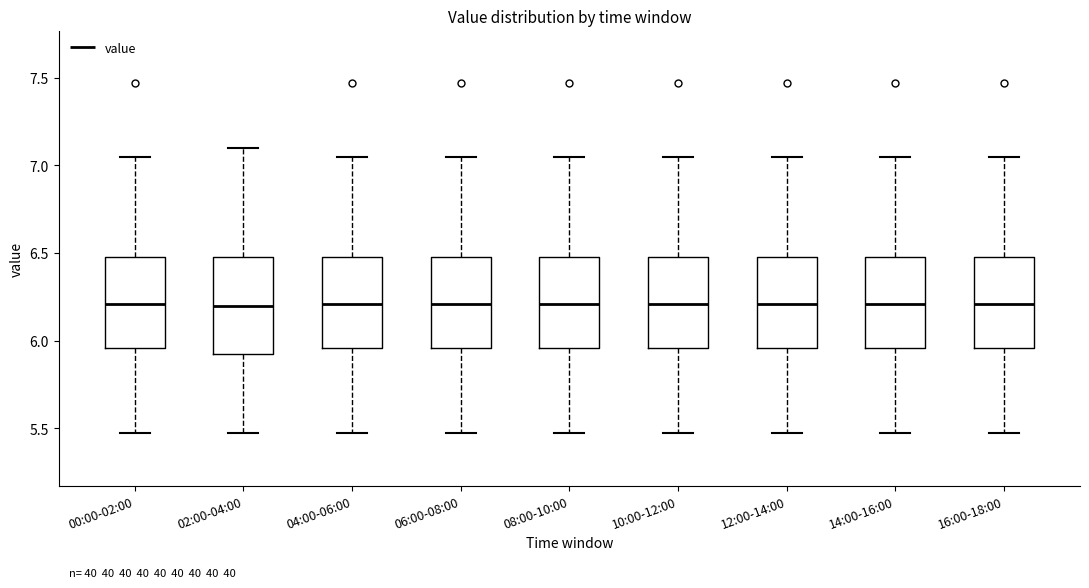

Reading left to right, transcribe this box plot: for each box, give where its median line is, the range the box spans, and where its two whiskers end, as read against the y-axis. The values are not printed on the chart, so give them approximately, as read against the axis.

00:00-02:00: median 6.20, box 5.95 to 6.50, whiskers 5.45 to 7.05
02:00-04:00: median 6.20, box 5.90 to 6.50, whiskers 5.45 to 7.10
04:00-06:00: median 6.20, box 5.95 to 6.50, whiskers 5.45 to 7.05
06:00-08:00: median 6.20, box 5.95 to 6.50, whiskers 5.45 to 7.05
08:00-10:00: median 6.20, box 5.95 to 6.50, whiskers 5.45 to 7.05
10:00-12:00: median 6.20, box 5.95 to 6.50, whiskers 5.45 to 7.05
12:00-14:00: median 6.20, box 5.95 to 6.50, whiskers 5.45 to 7.05
14:00-16:00: median 6.20, box 5.95 to 6.50, whiskers 5.45 to 7.05
16:00-18:00: median 6.20, box 5.95 to 6.50, whiskers 5.45 to 7.05